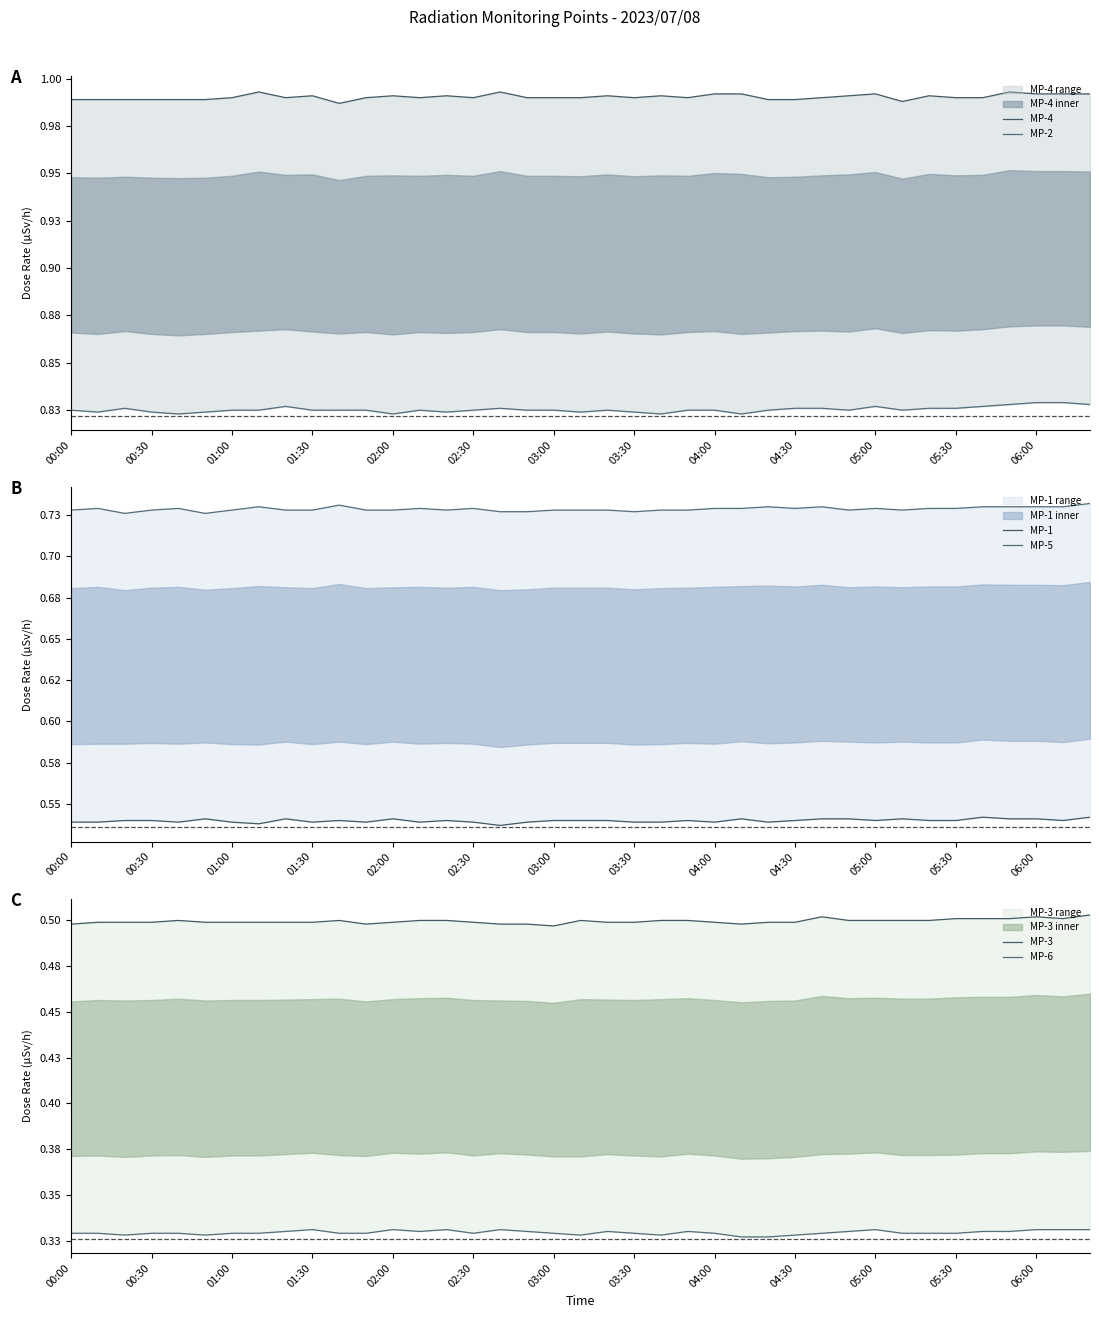

The MP-4 series shows 1.0 at 01:00. True or false?

True